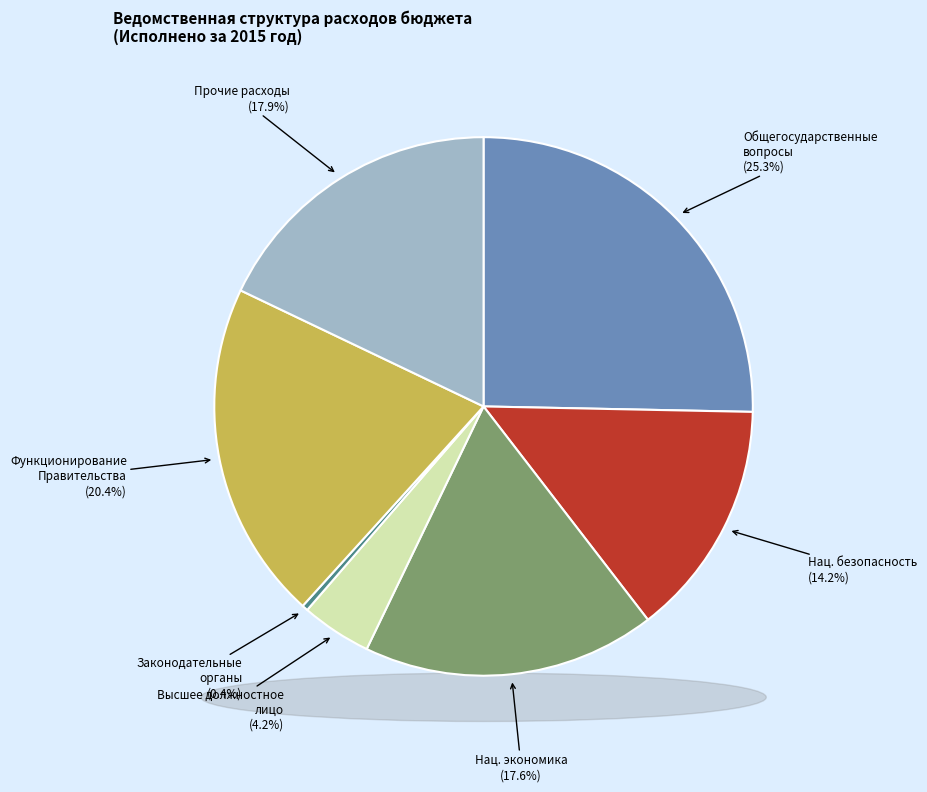

To the nearest percent, what is the average slice percentage?

14%